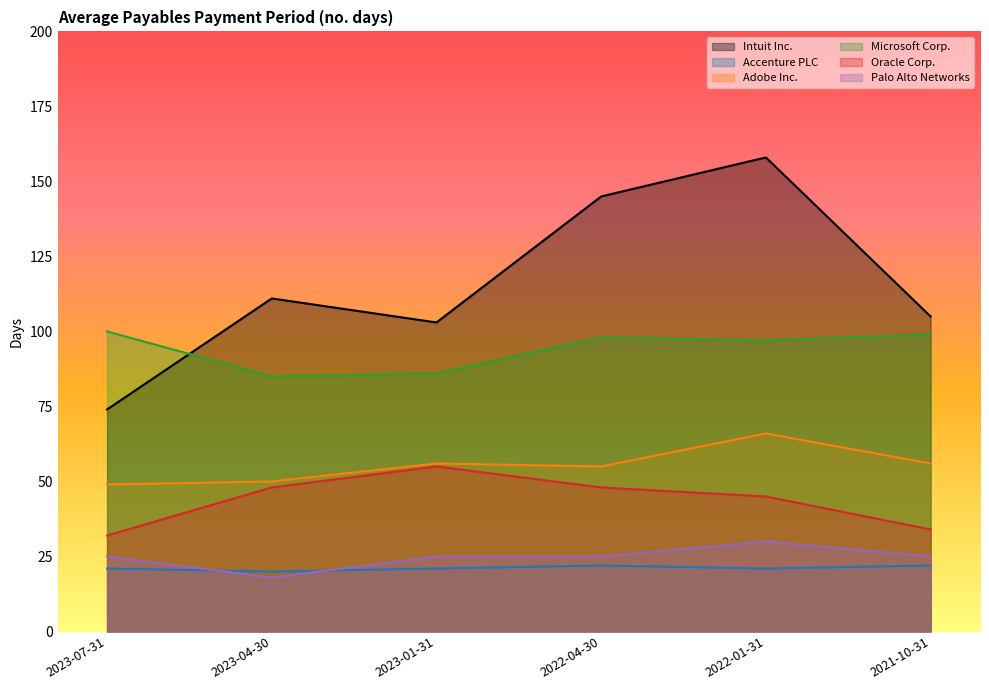

The Oracle Corp. series shows 45 at 2022-01-31. True or false?

True